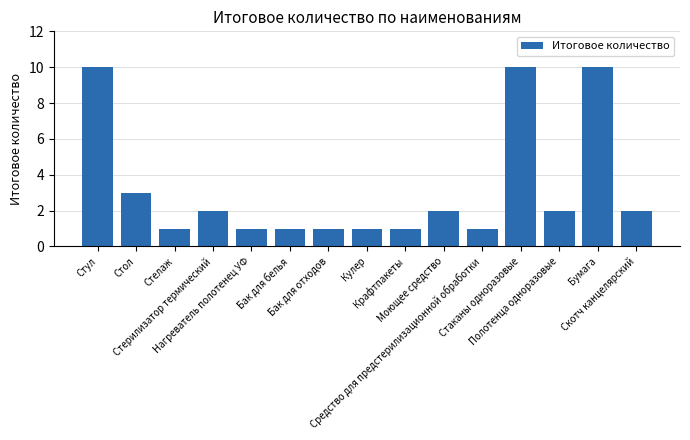

How many bars are there in total?

15